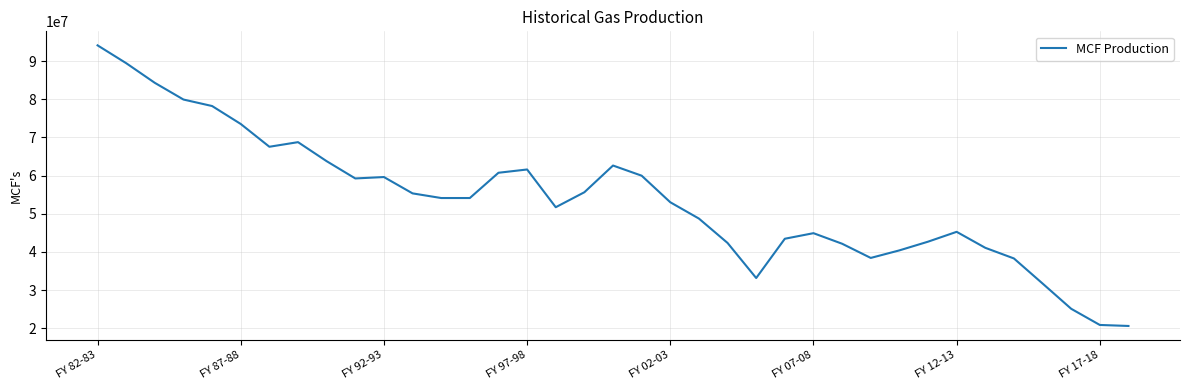

What is the difference between the maximum and minimum values?

73500496.4